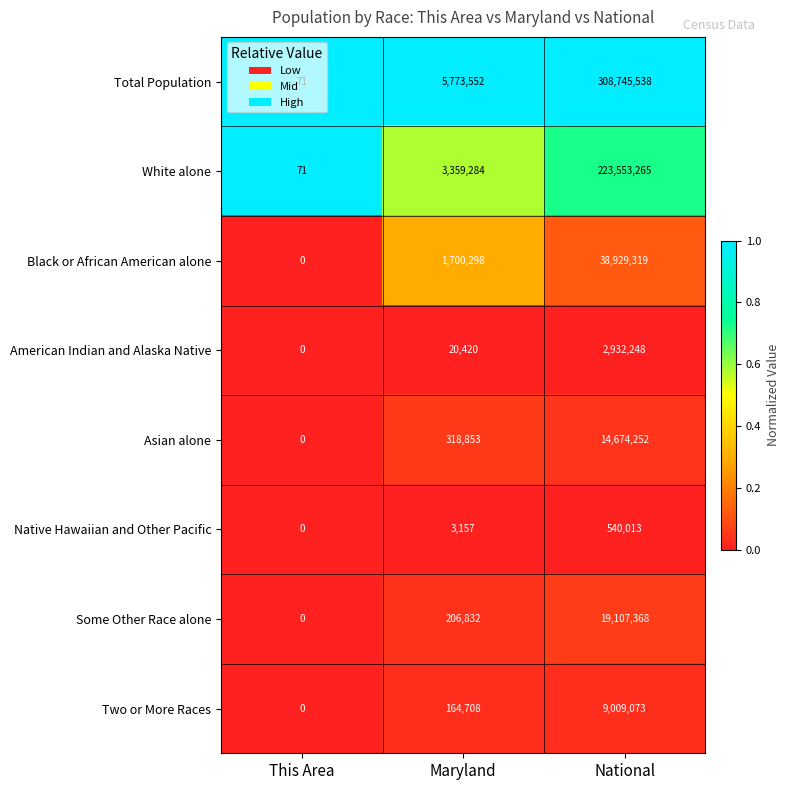

The value of American Indian and Alaska Native at National is 4706396. True or false?

False